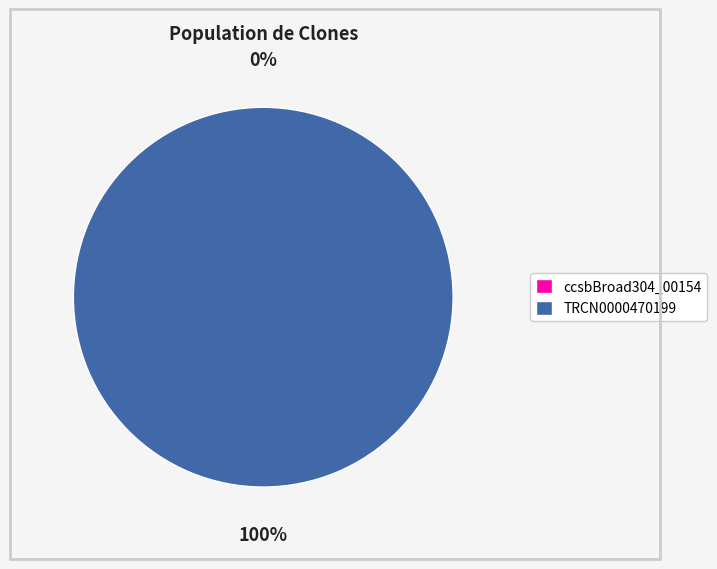

How many slices are in this pie chart?

2